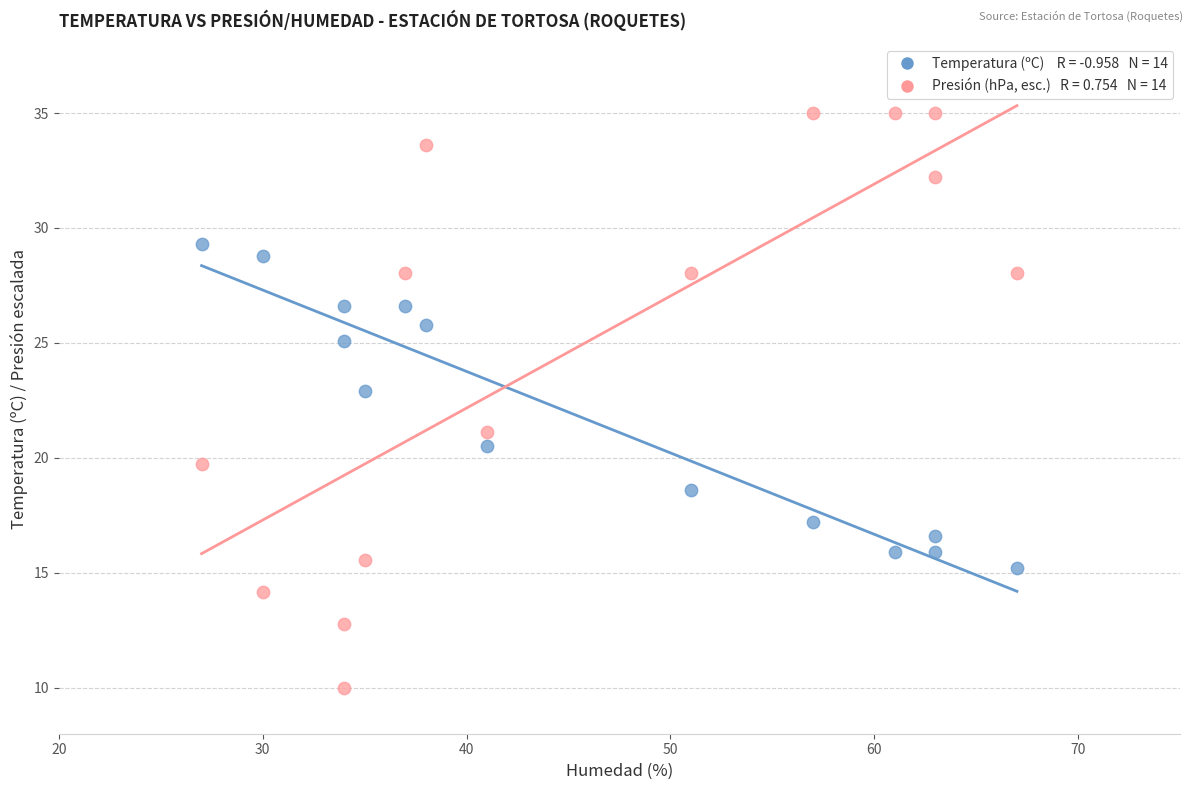

Across all data points, what is the range of Y values (max minus min)?

25.0